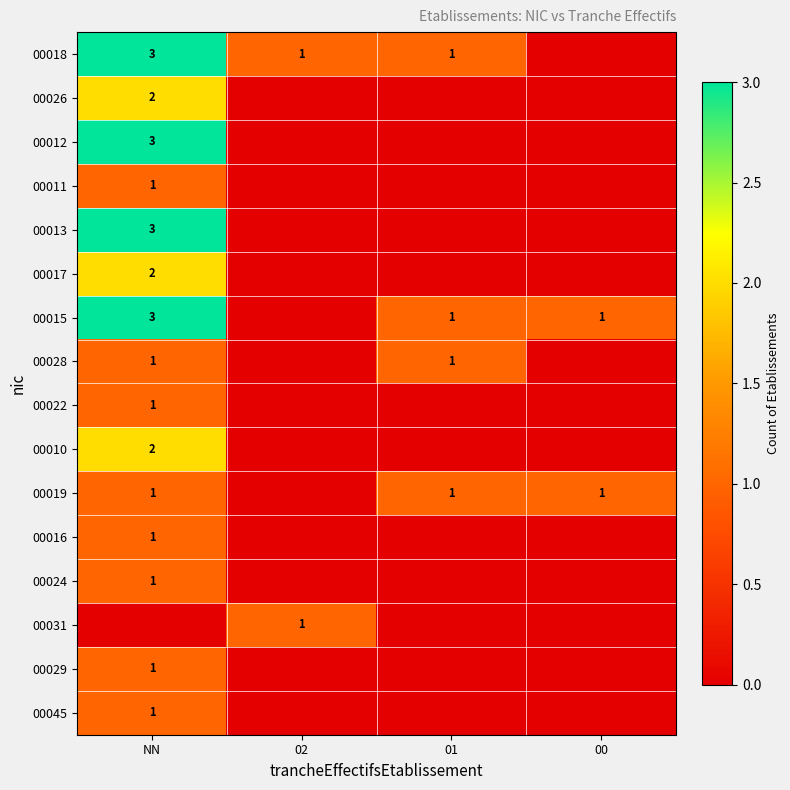

True or false: 00016 has a value of 0 at NN.

False